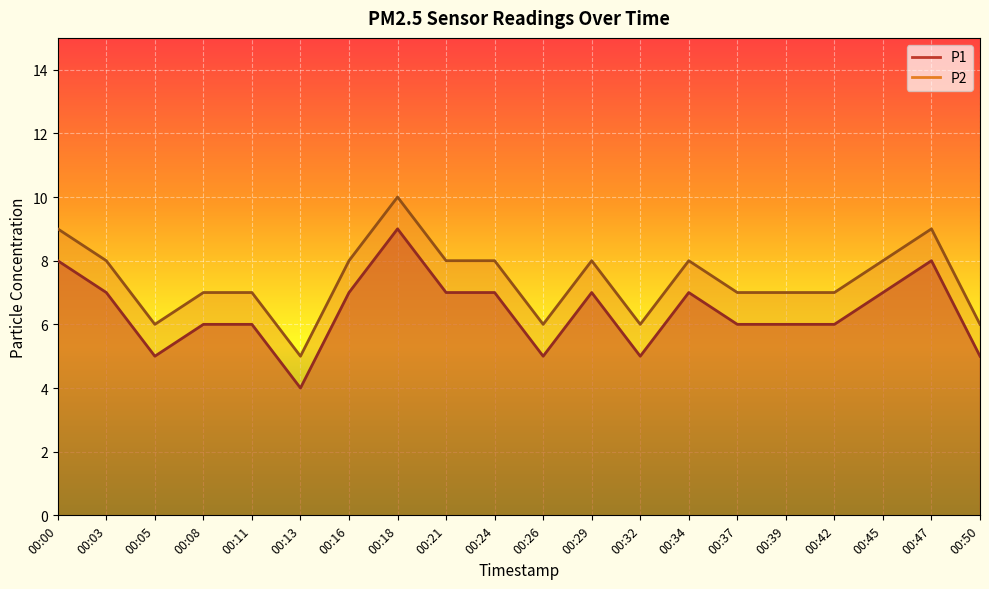

Read the P2 value at 00:24.

8